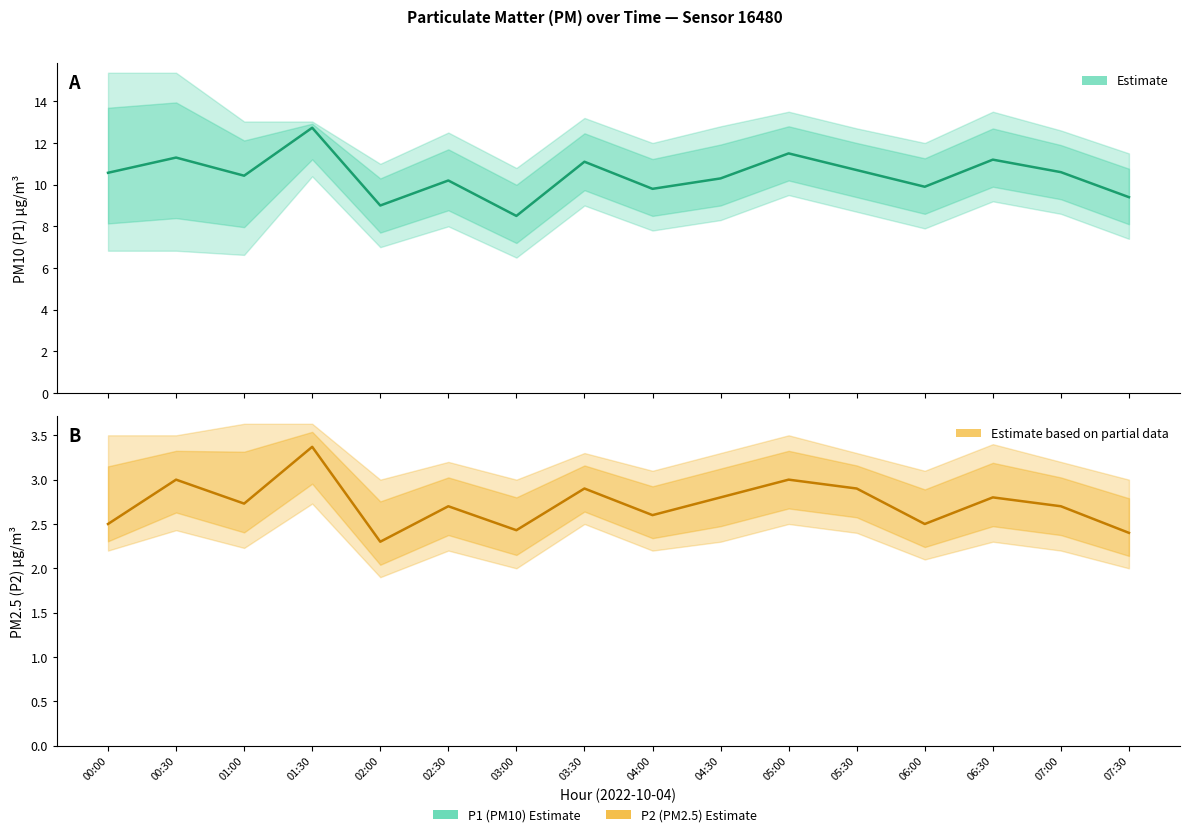

What is the sum of all Estimate (P1) values?

167.2